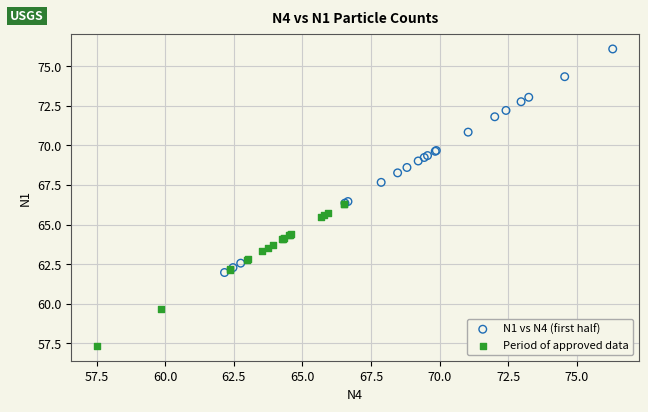

Which series has the largest Y range (max minus min)?

N1 vs N4 (first half)